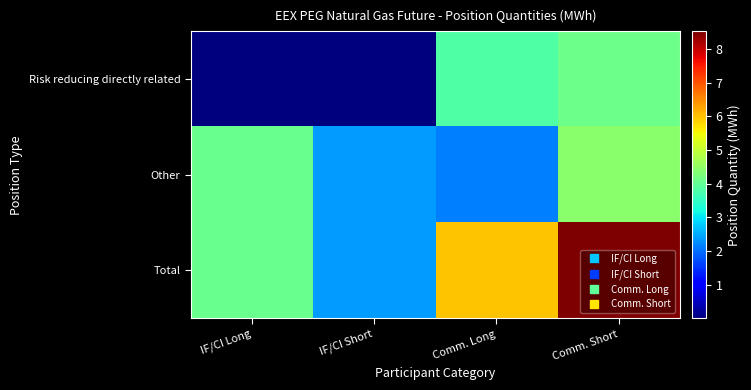

What is the total value across all series at IF/CI Short?

47810262